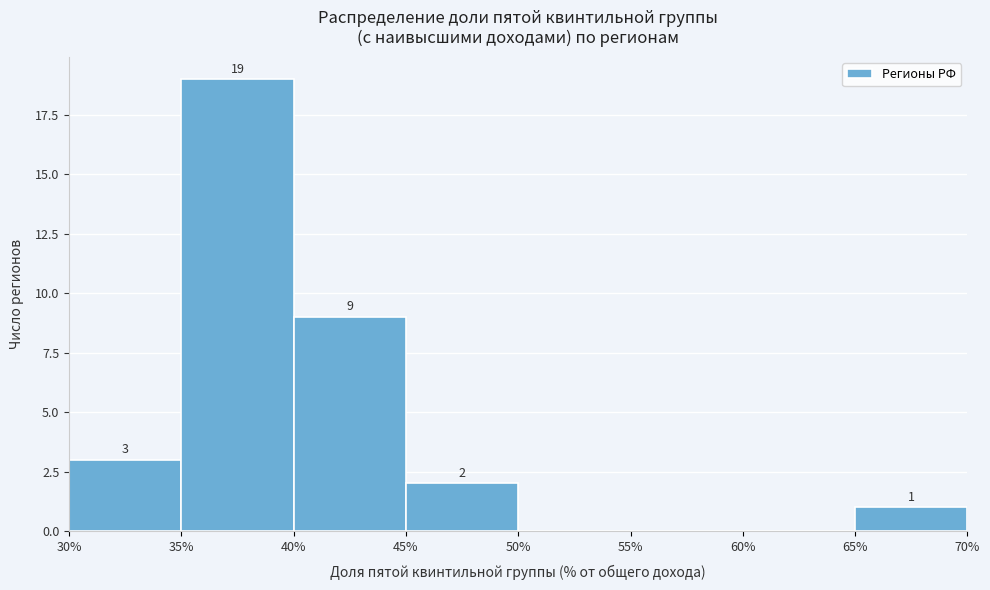

Which range on the x-axis has the tallest bar?

35% to 40%